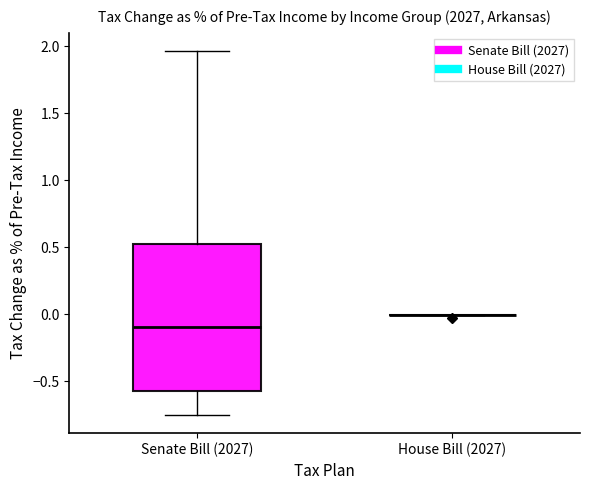

Reading left to right, read every box against the y-axis: the position of its median line, the range the box covers, and the ends of its whiskers. The values are not printed on the chart, so give them approximately, as read against the axis.

Senate Bill (2027): median -0.10, box -0.55 to 0.55, whiskers -0.75 to 1.95
House Bill (2027): box collapsed to a line at 0.00, whiskers 0.00 to 0.00